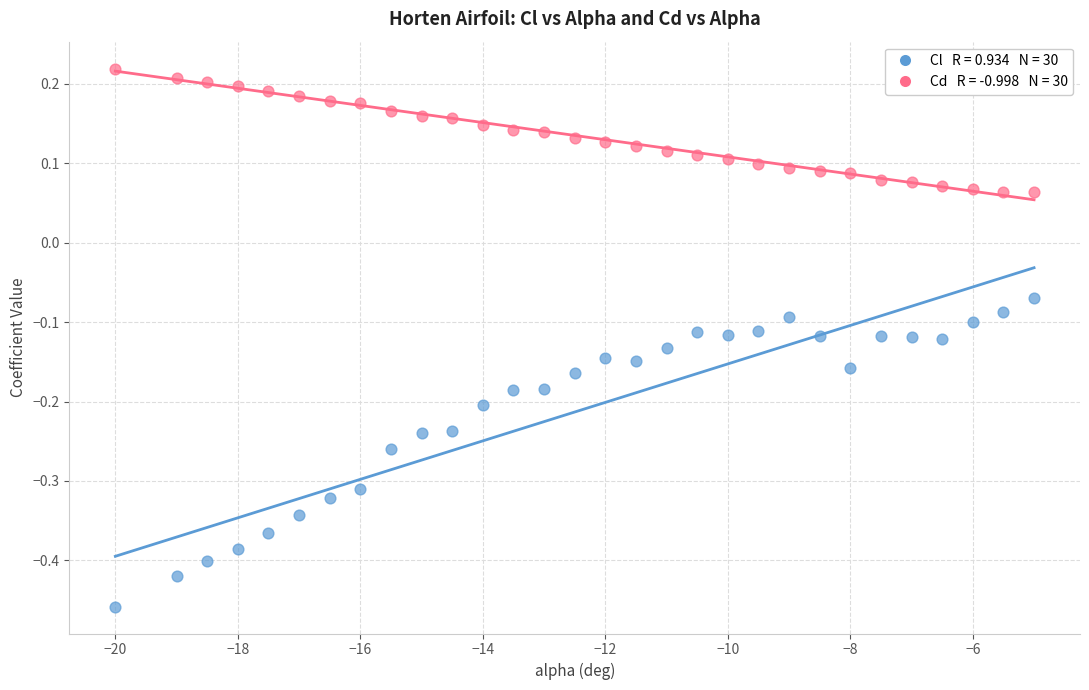

Across all data points, what is the range of Y values (max minus min)?

0.7